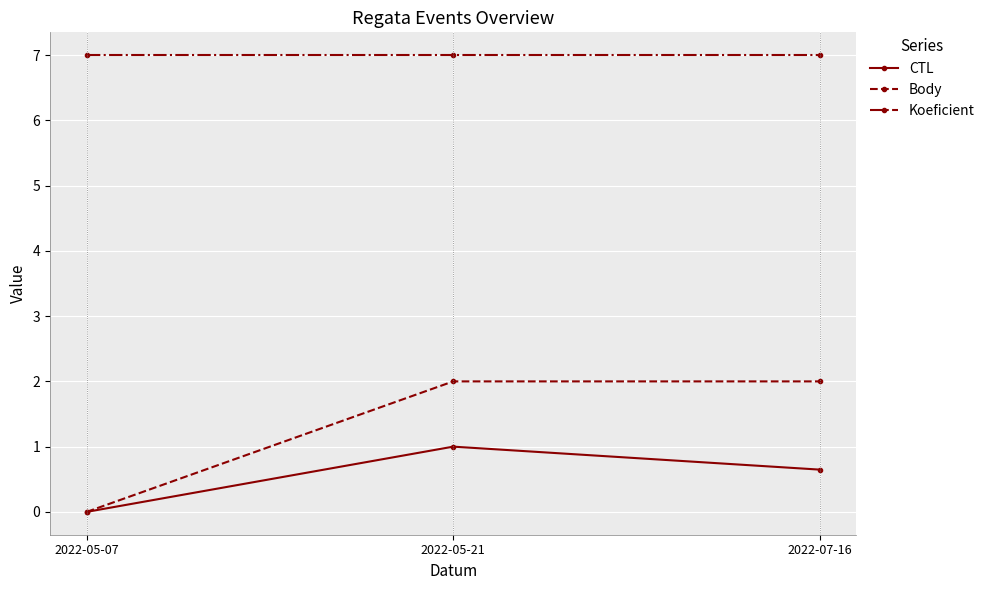

What is the label of the 1st point from the right?

2022-07-16